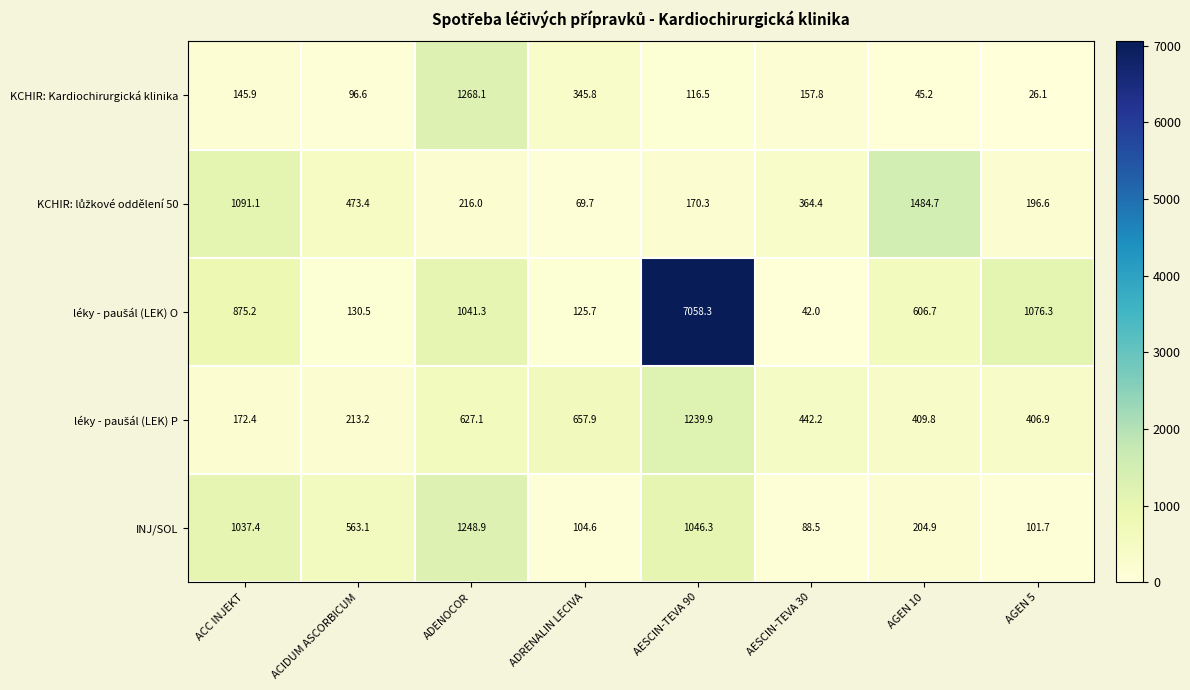

Where is INJ/SOL nearest to the value 668?

ACIDUM ASCORBICUM